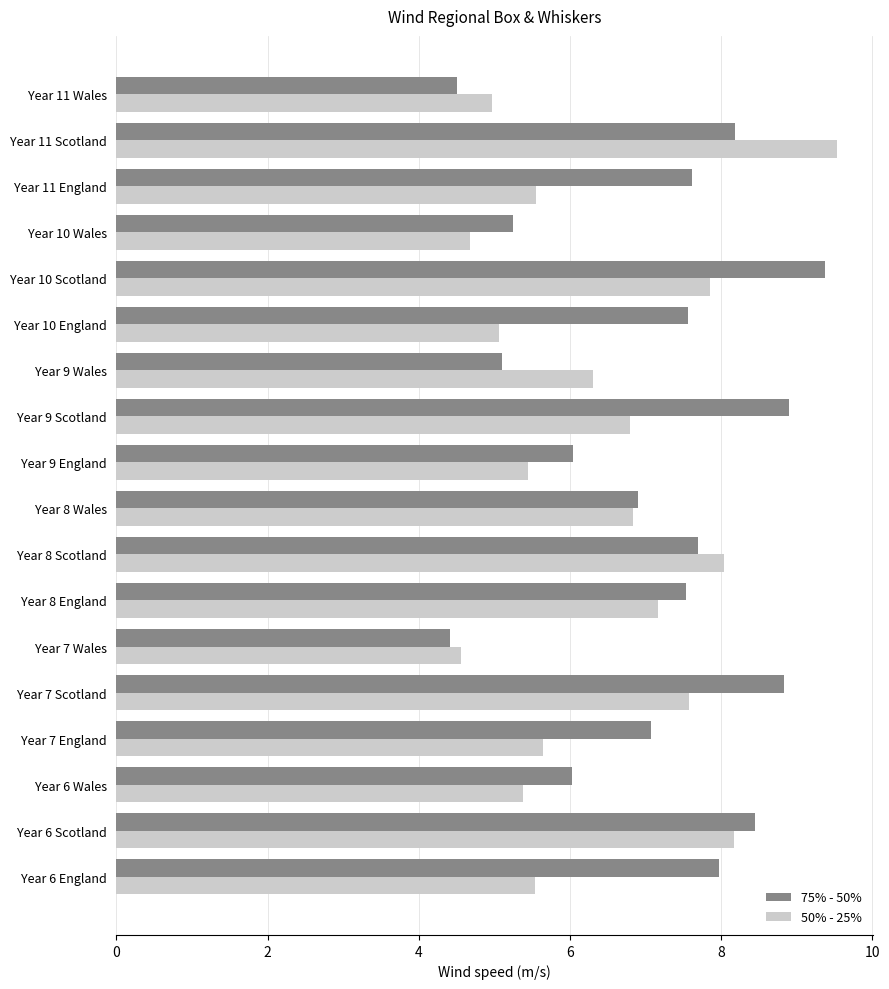

Which series has the largest total across all categories?

75% - 50%